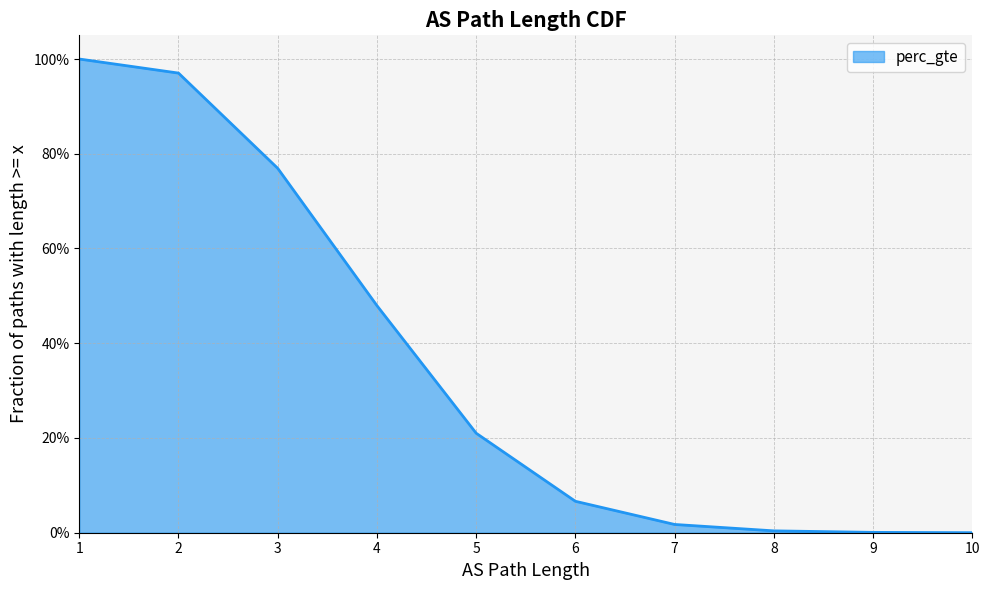

Is it true that the value at 10 is 0.0?

False